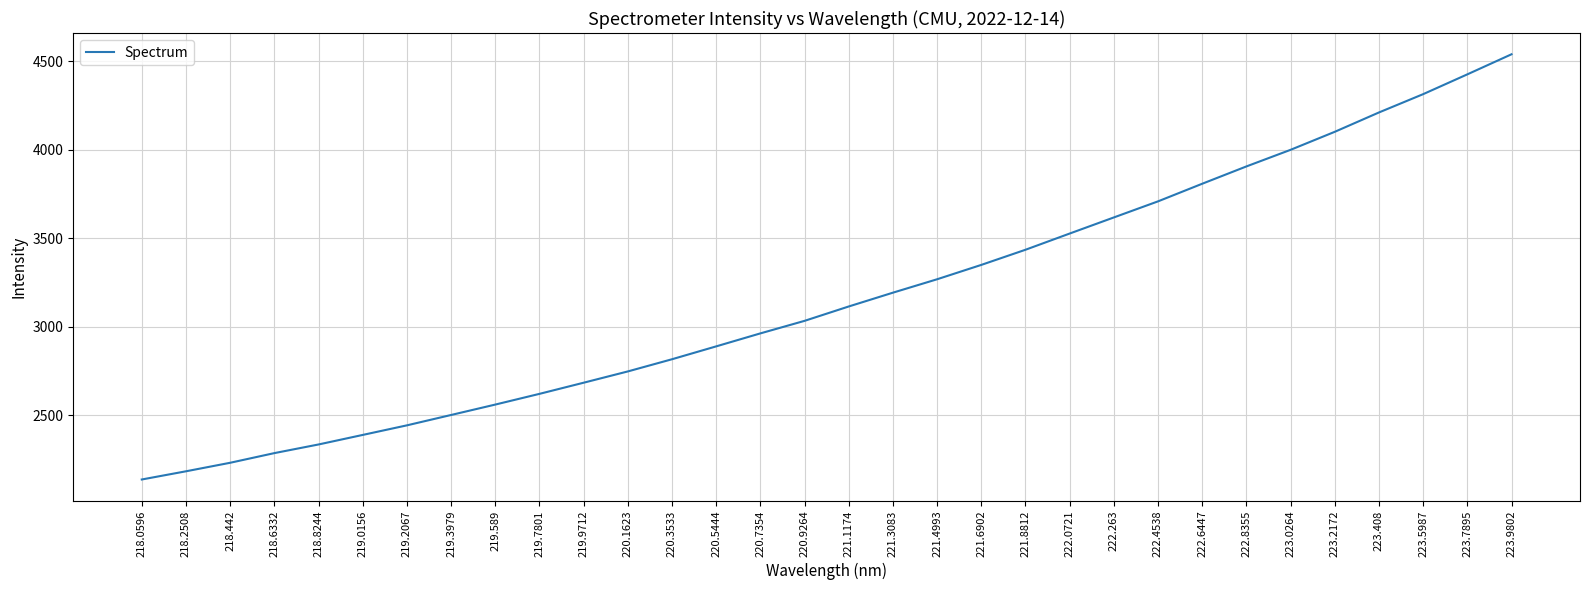

What position from the right is 221.8812?

12